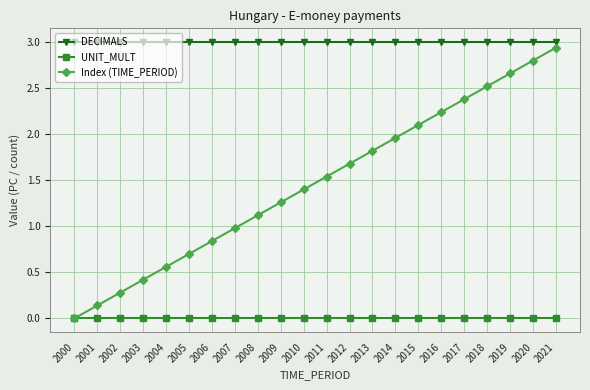

At how many categories does at least one series exceed 0?

22